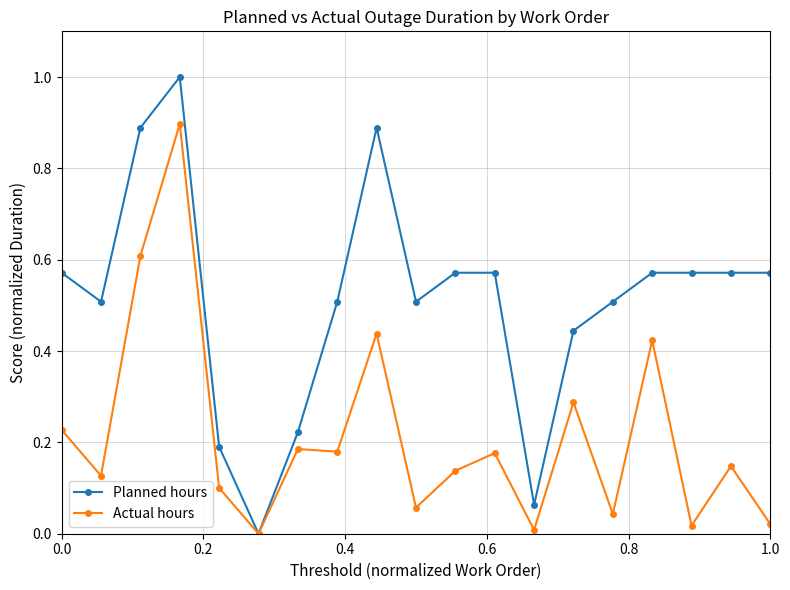

List the series in order of their overall mean, highest first.

Planned hours, Actual hours